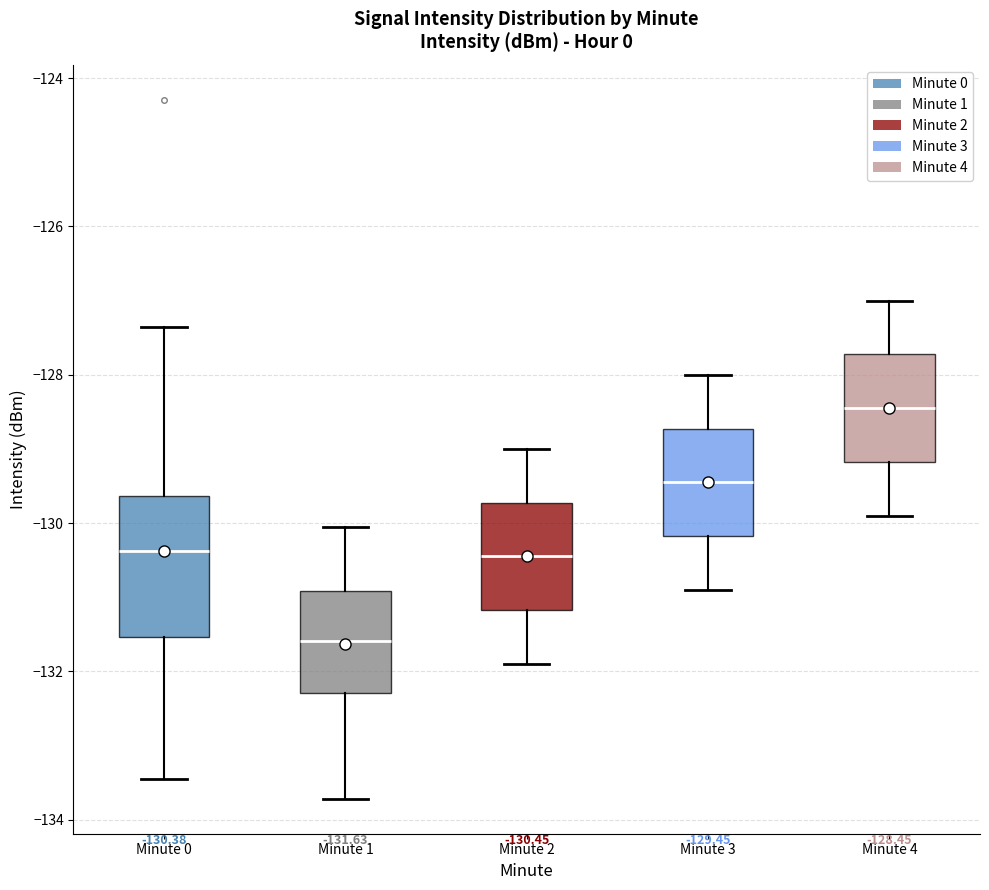

Which box has the highest median line?

Minute 4